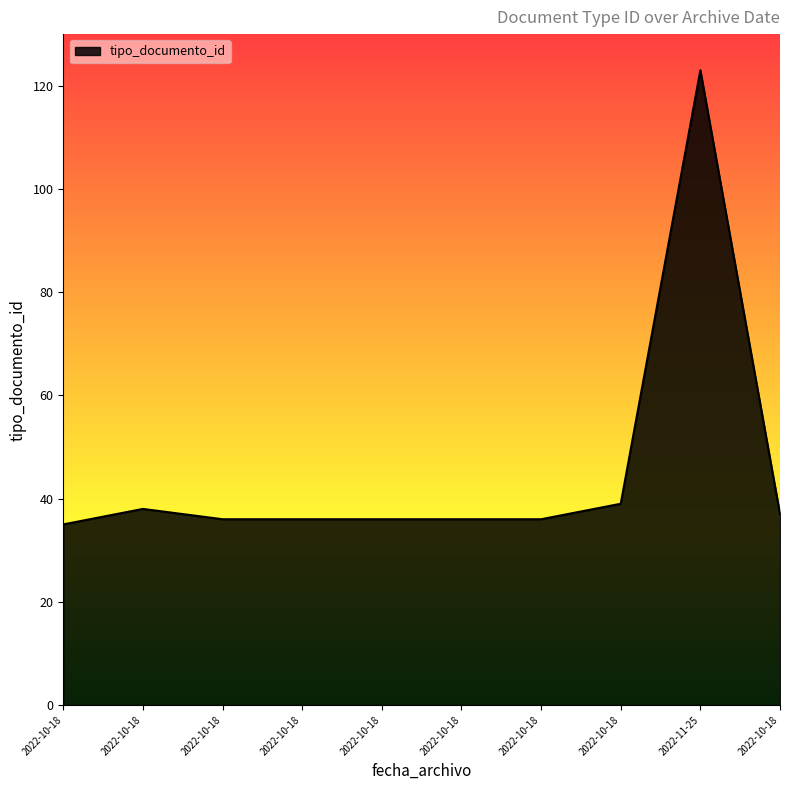

List the labels in order of value, largest first.

2022-11-25, 2022-10-18, 2022-10-18, 2022-10-18, 2022-10-18, 2022-10-18, 2022-10-18, 2022-10-18, 2022-10-18, 2022-10-18